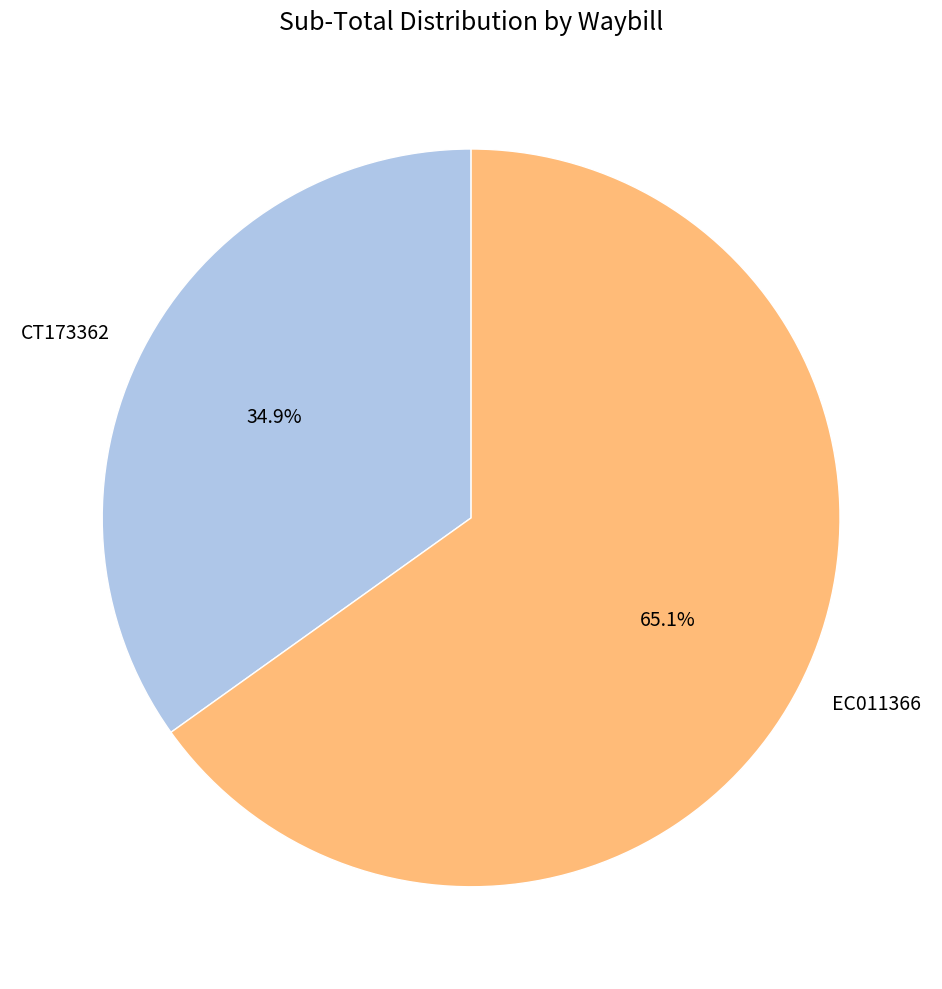

Between EC011366 and CT173362, which is larger?

EC011366